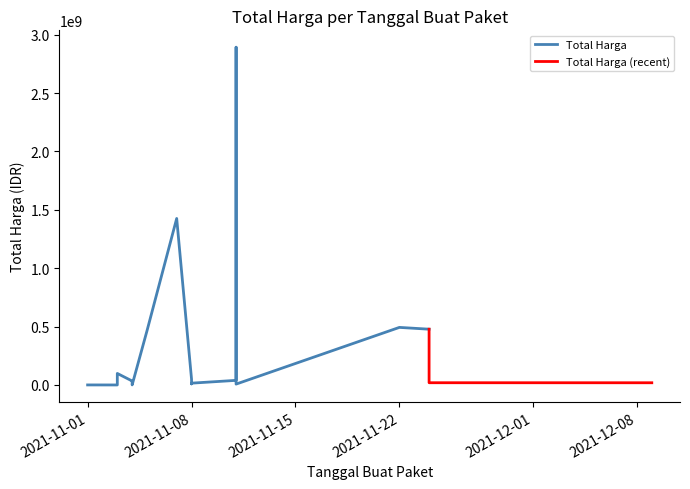

What is the maximum value shown in the chart?

2892122000